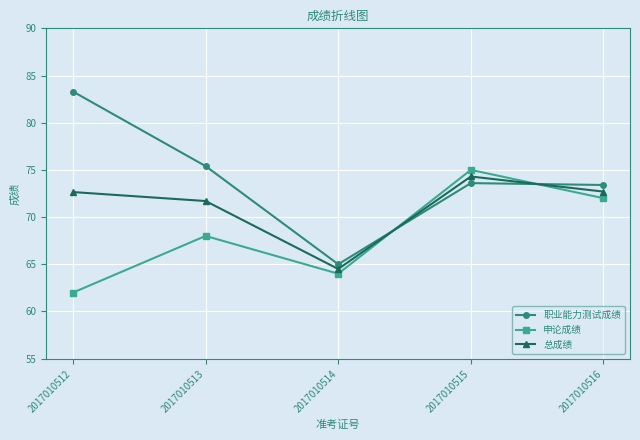

Reading left to right, transcribe all the data shown in this chart.

职业能力测试成绩: 2017010512=83.3	2017010513=75.4	2017010514=65.0	2017010515=73.6	2017010516=73.4
申论成绩: 2017010512=62.0	2017010513=68.0	2017010514=64.0	2017010515=75.0	2017010516=72.0
总成绩: 2017010512=72.7	2017010513=71.7	2017010514=64.5	2017010515=74.3	2017010516=72.7